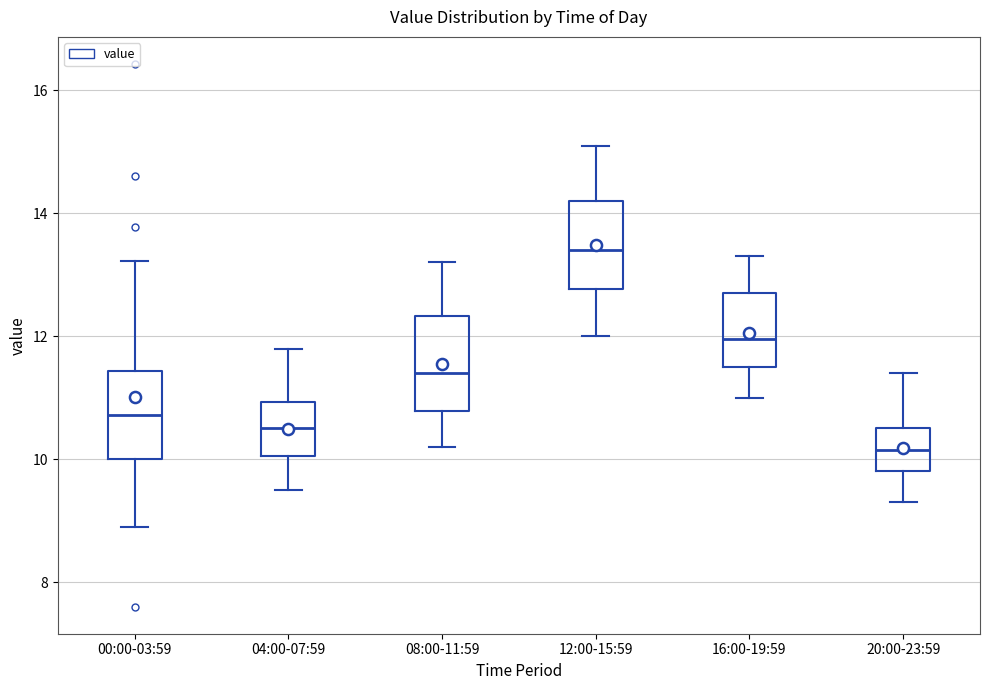

Where does the lower whisker of the box for 20:00-23:59 end on the y-axis? The values are not printed on the chart, so give them approximately, as read against the axis.

9.4